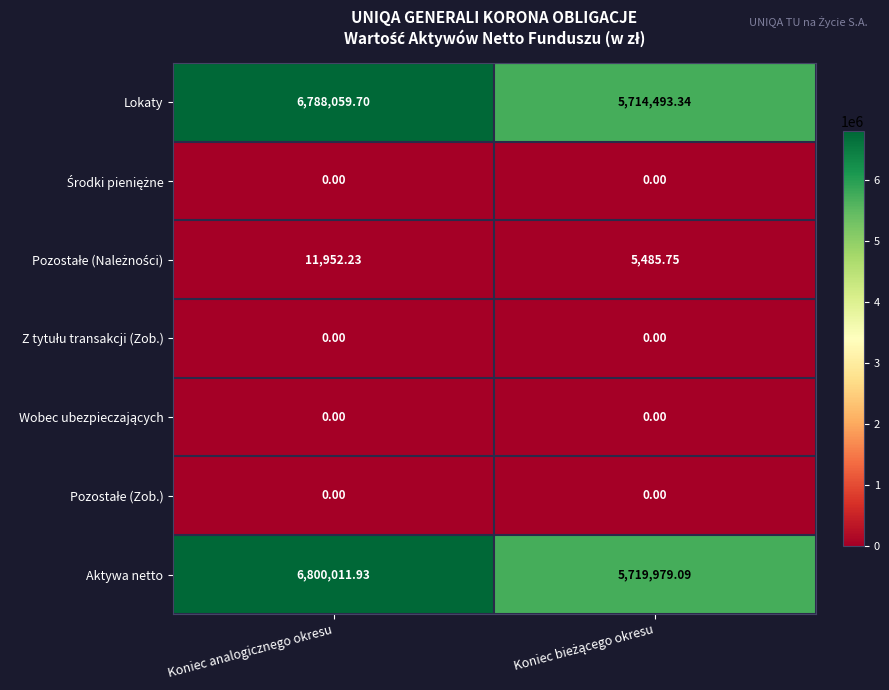

Where does the Aktywa netto series first go above 6800011?

Koniec analogicznego okresu